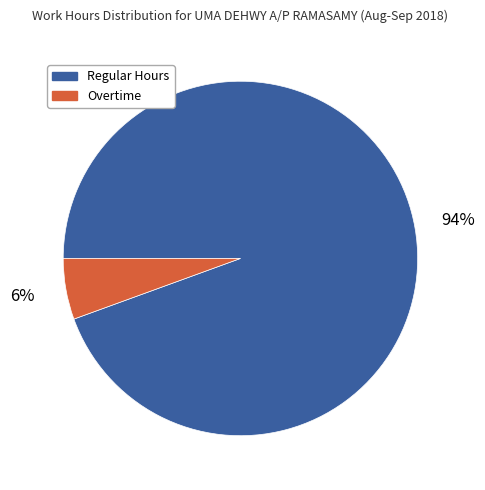

Does any single category account for the majority?

Yes